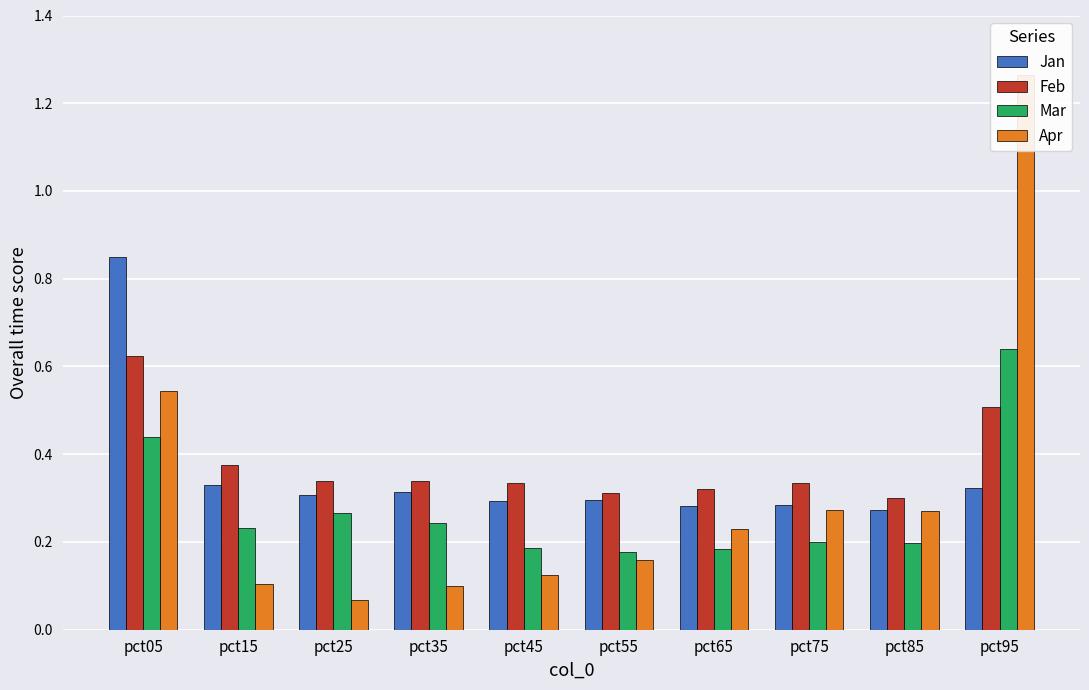

At which category is the sum across all series the highest?

pct95